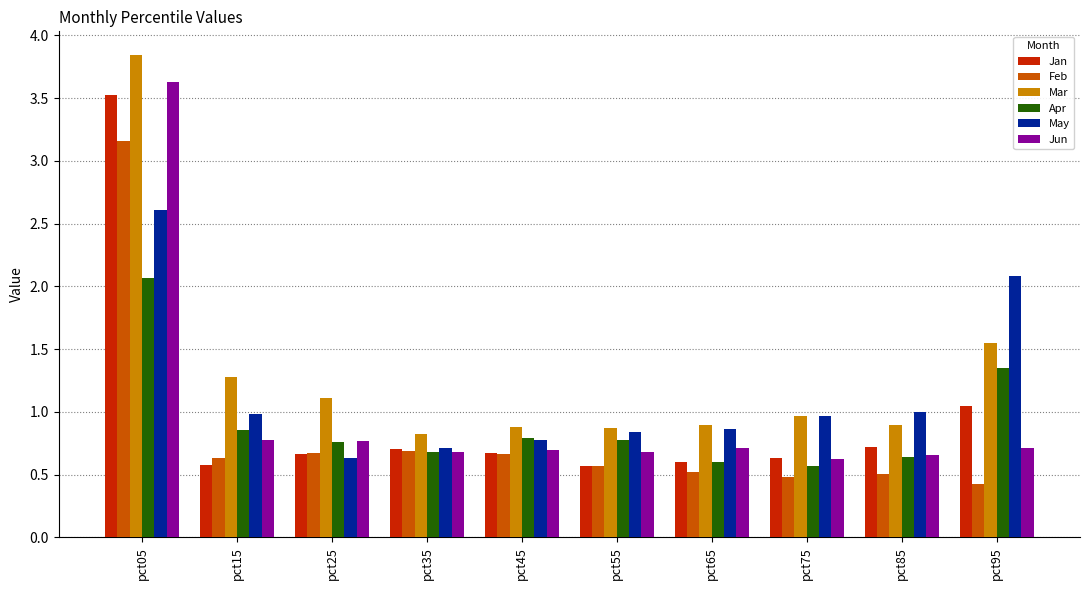

What is the maximum value for Jun?

3.6